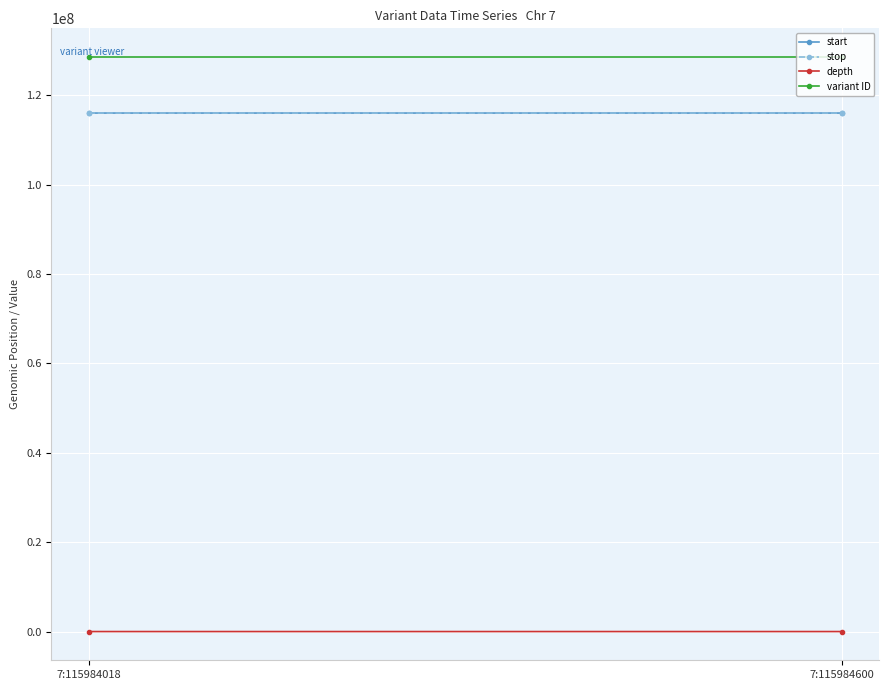

At how many categories does at least one series exceed 9996985?

2